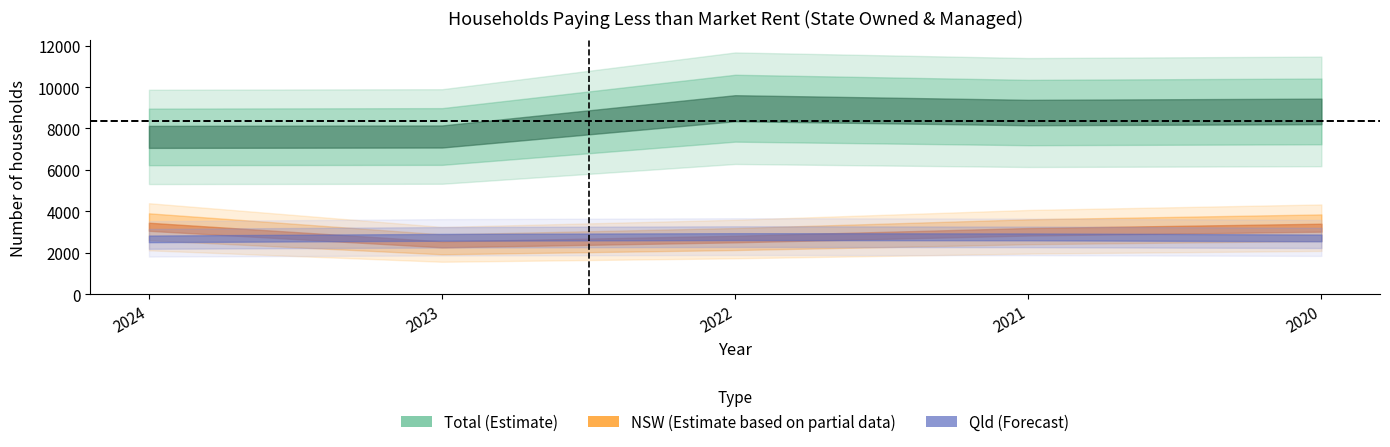

Does the chart display data point markers on the line(s)?

No